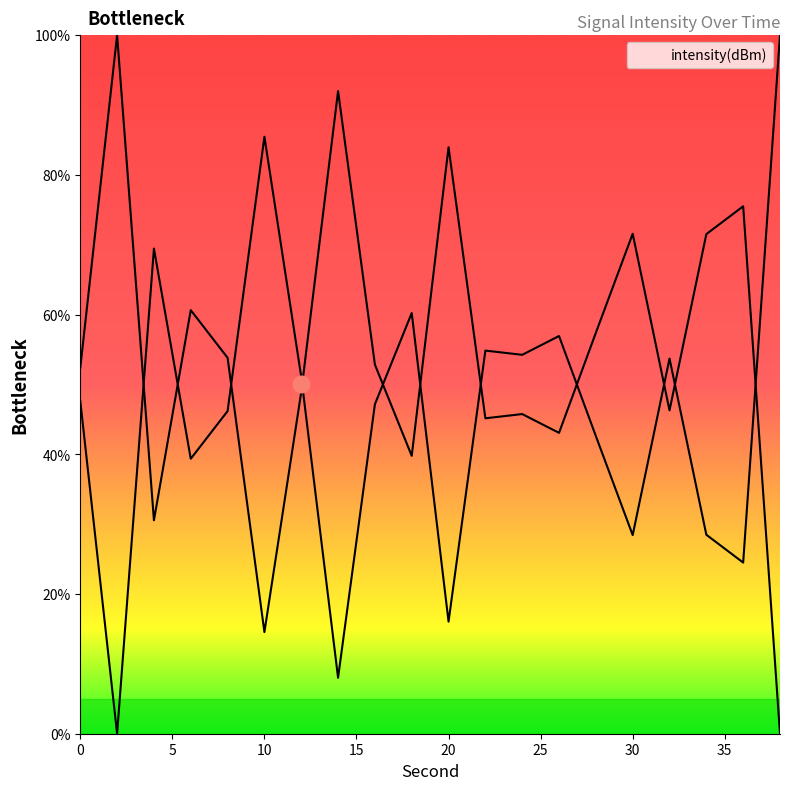

What is the value of the 9th point from the left?

52.8